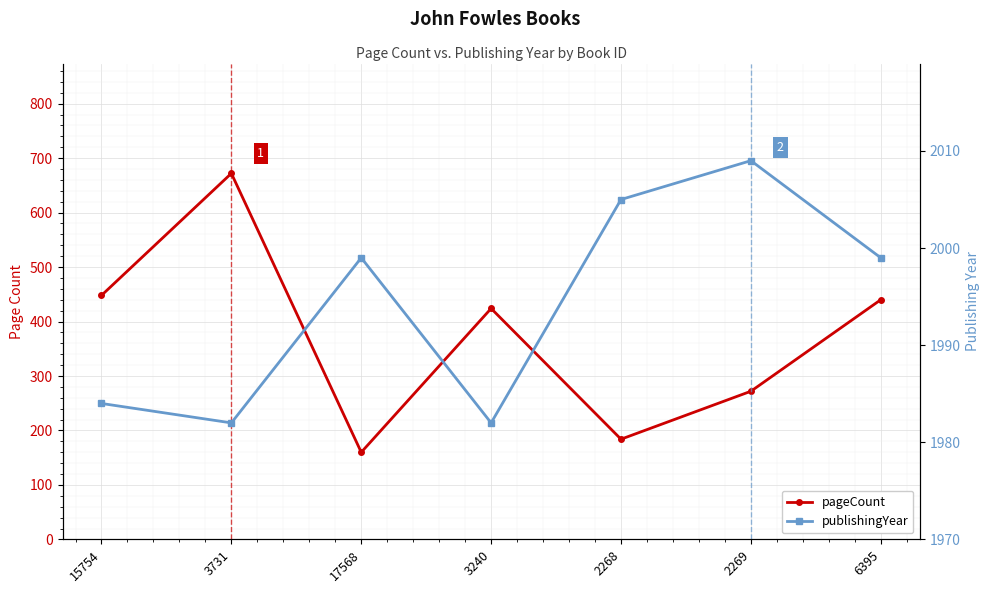

Where does the pageCount series first go above 424?

15754